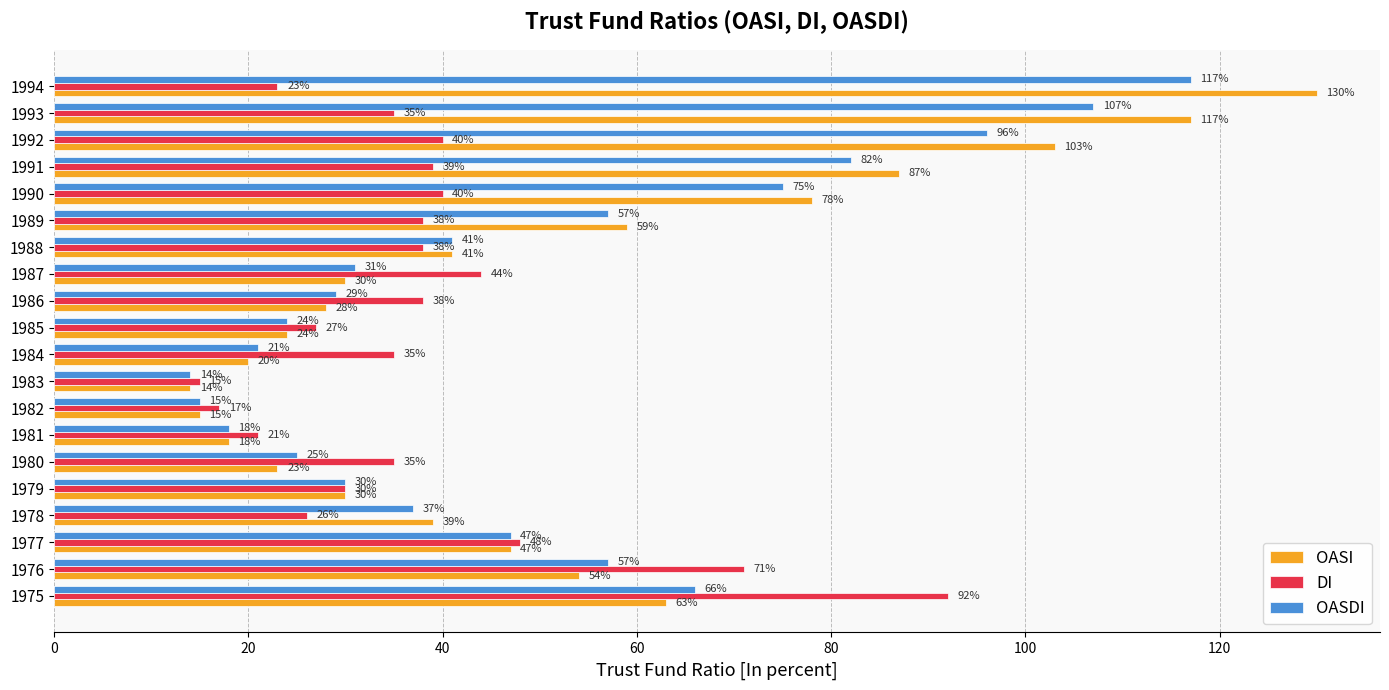

The OASI series shows 117 at 1993. True or false?

True